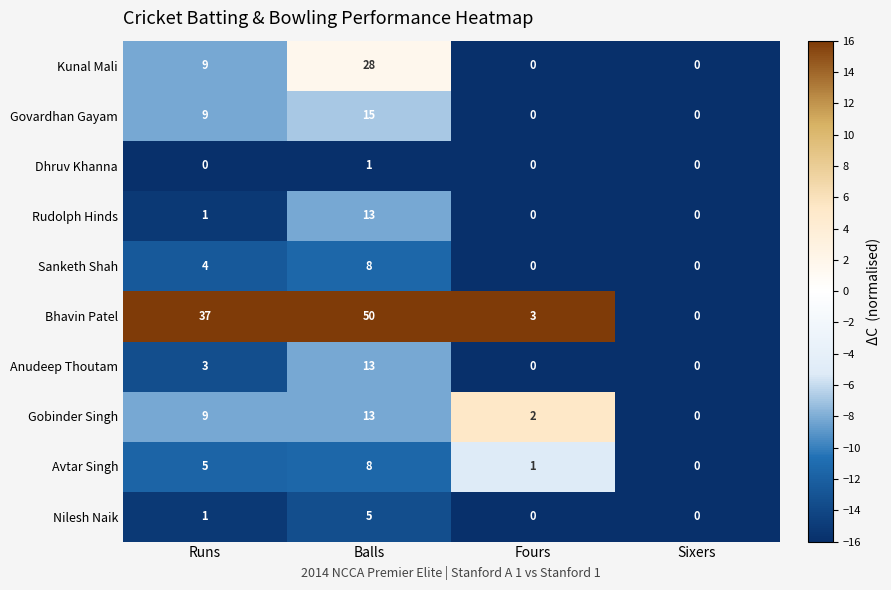

Where is Kunal Mali nearest to the value 14?

Runs